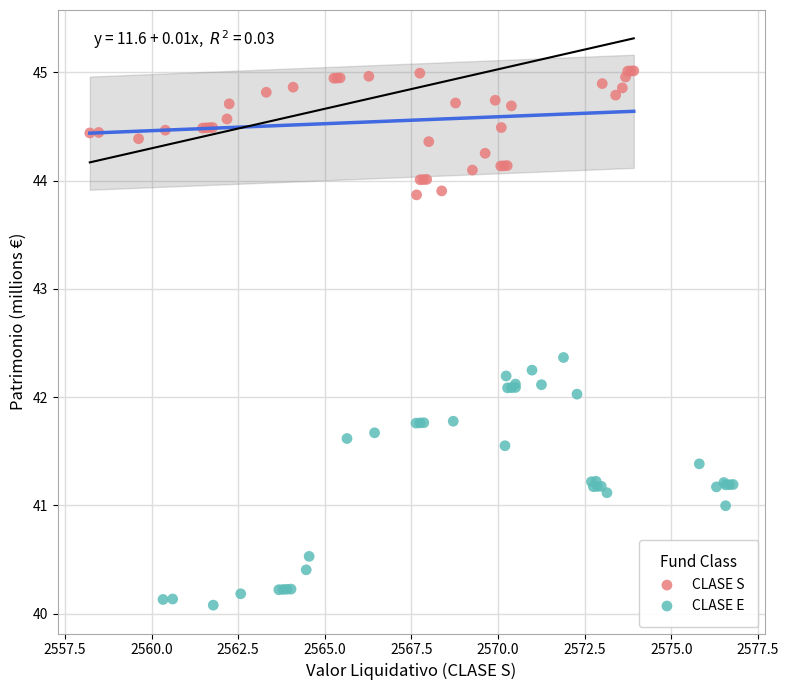

What are all the series names shown in the legend?

CLASE S, CLASE E